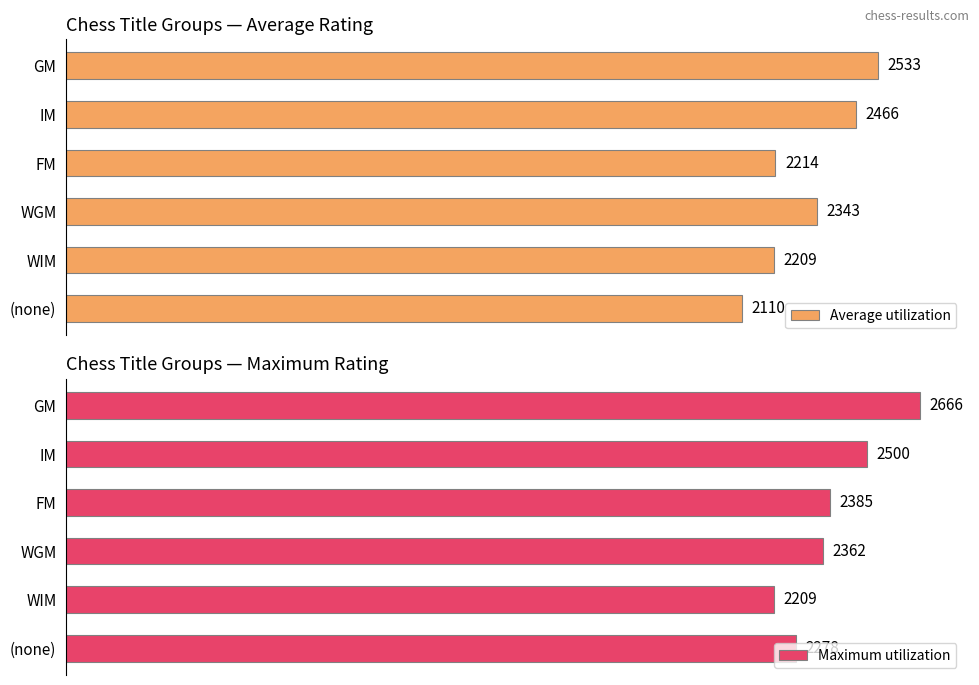

What is the value of the Maximum utilization bar at the 4th from the left?

2362